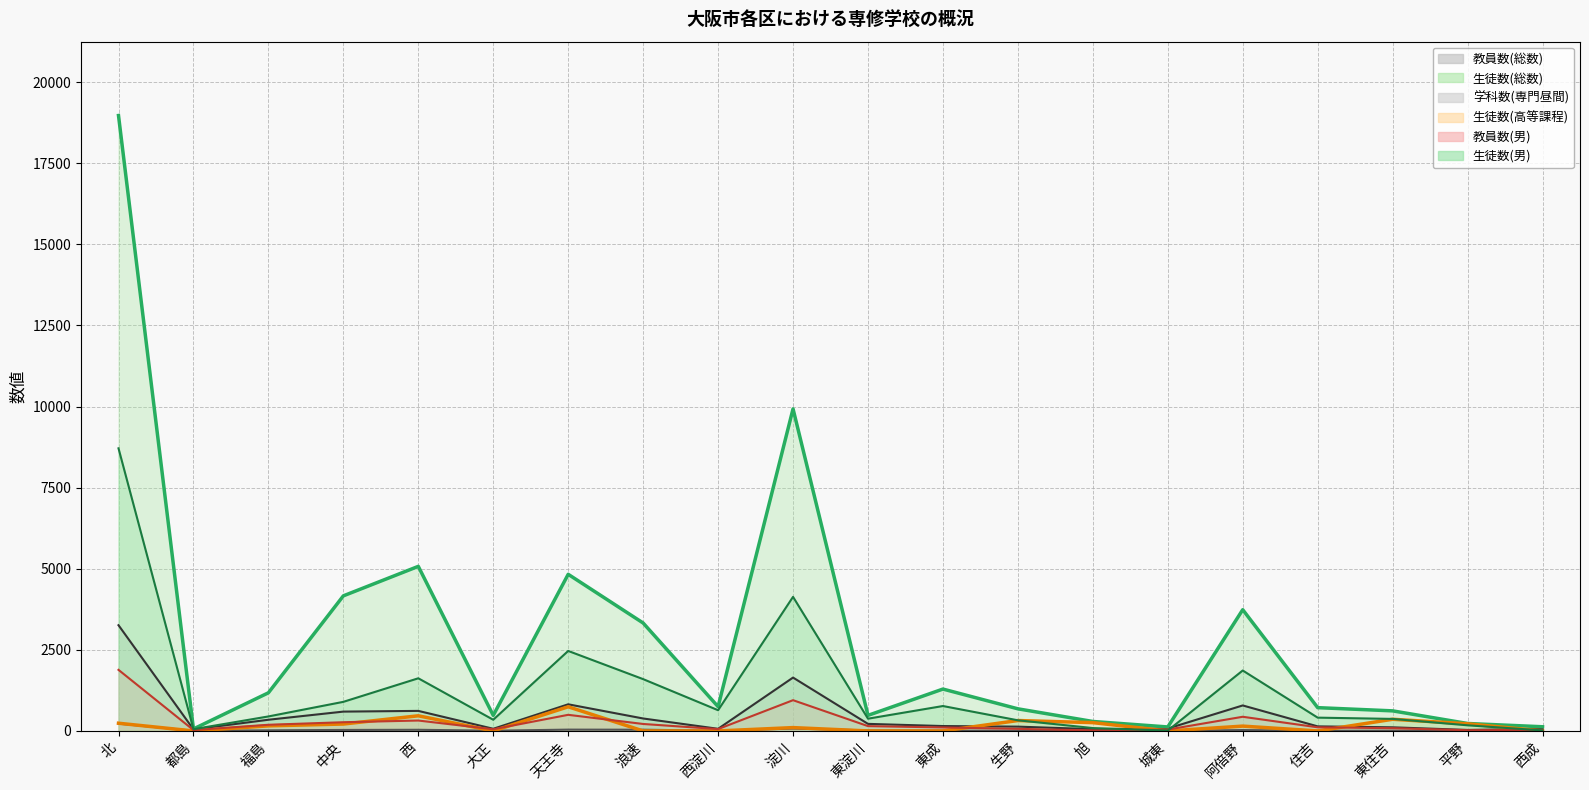

What is the total value across all series at 生野?

1535